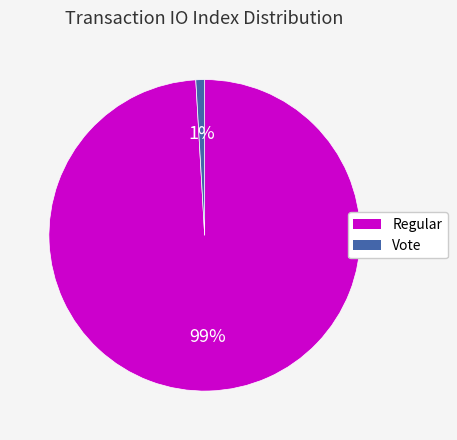

Is there any slice that represents more than half of the pie?

Yes